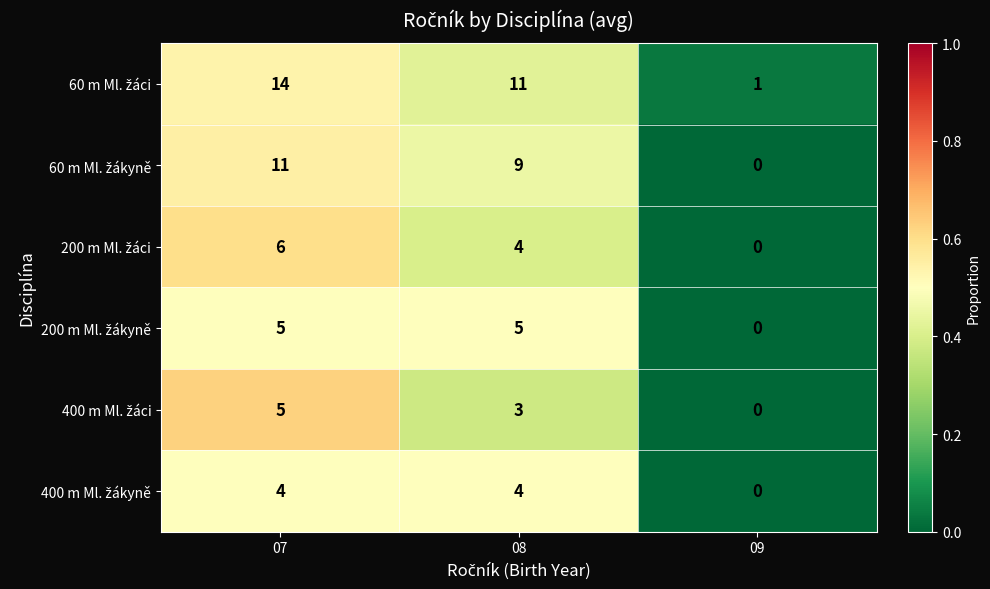

How many series are shown in this chart?

6